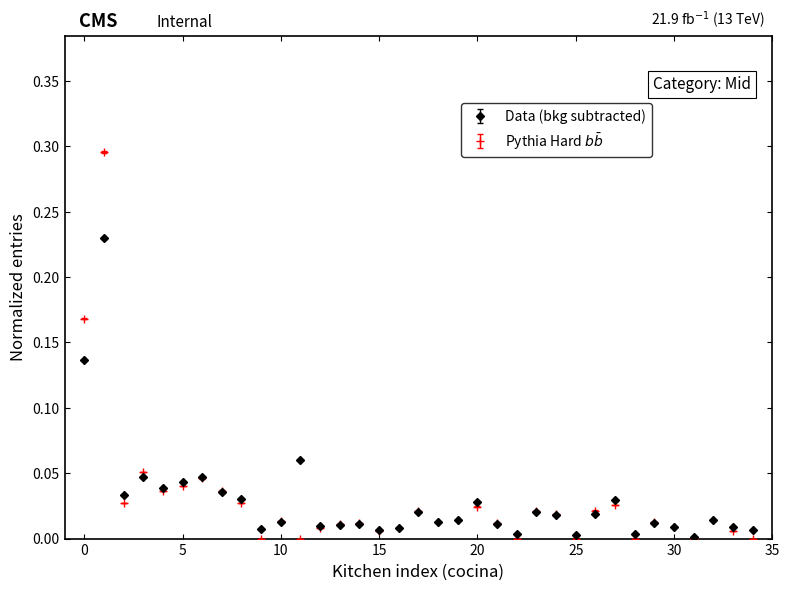

Count the number of categories in the chart.

35